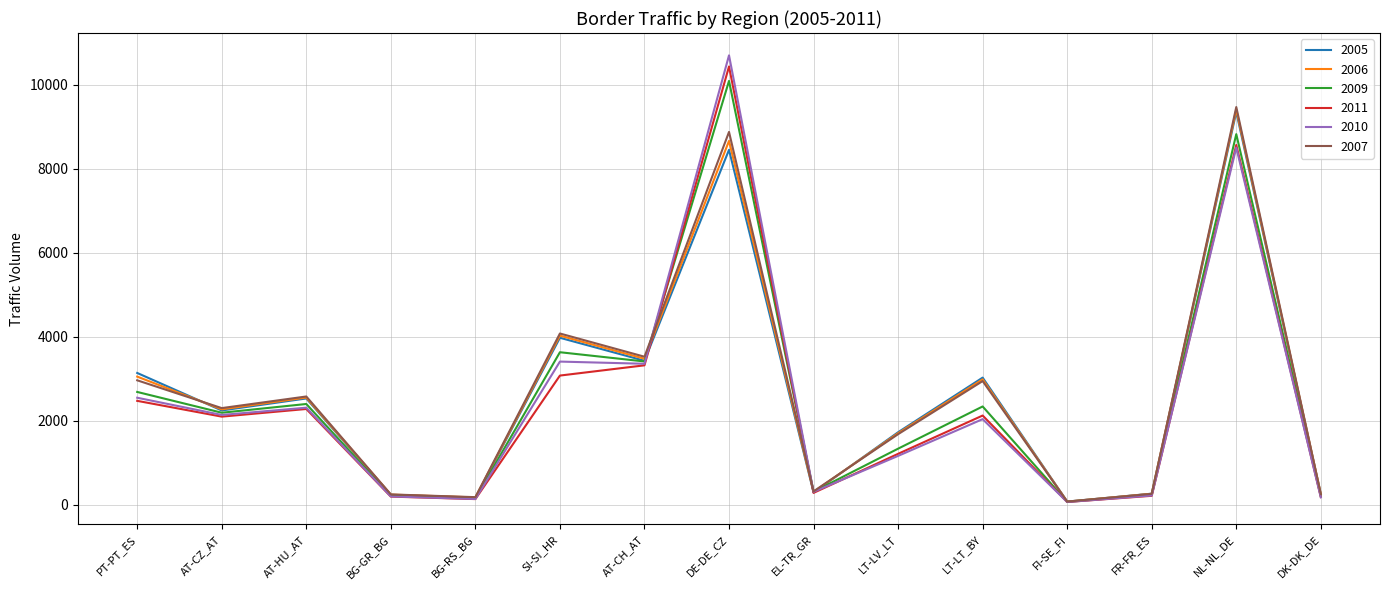

At which category does the chart reach its peak across all series?

DE-DE_CZ